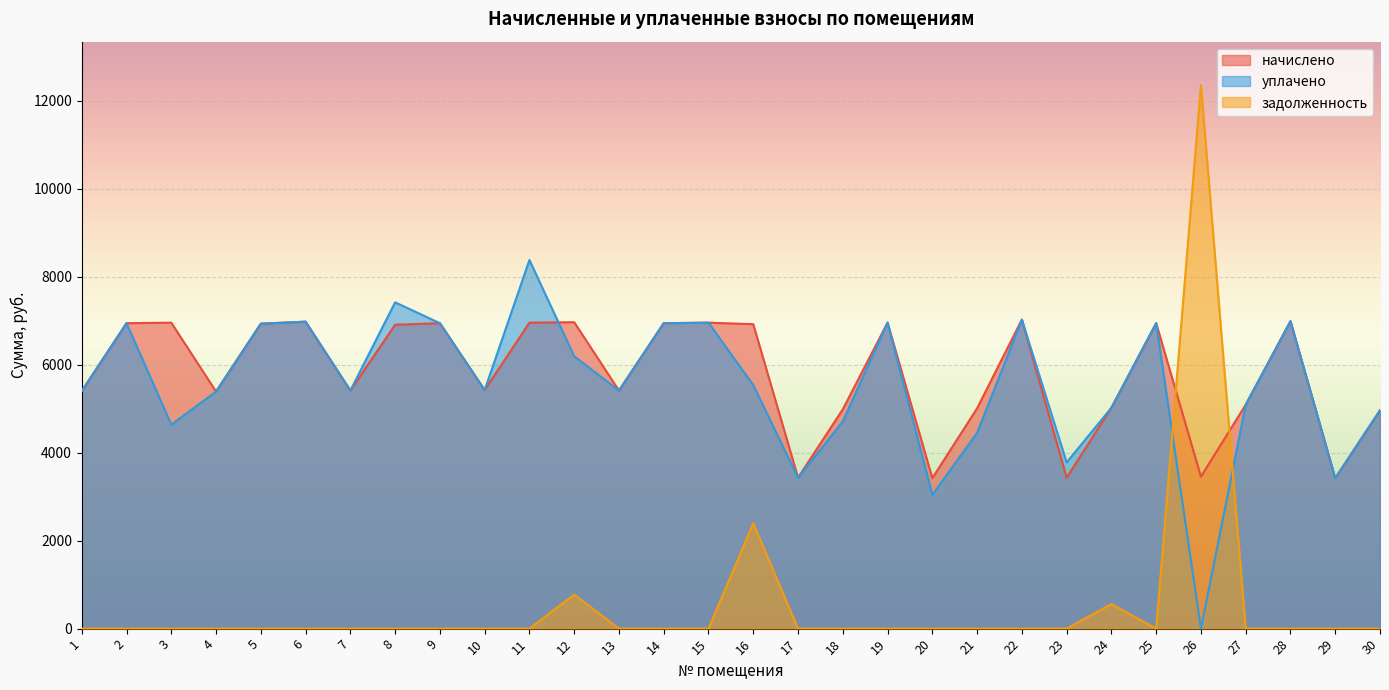

Rank the categories by уплачено value from lowest to highest.

26, 20, 29, 17, 23, 21, 3, 18, 30, 24, 27, 4, 1, 13, 7, 10, 16, 12, 5, 2, 9, 14, 25, 15, 19, 6, 28, 22, 8, 11